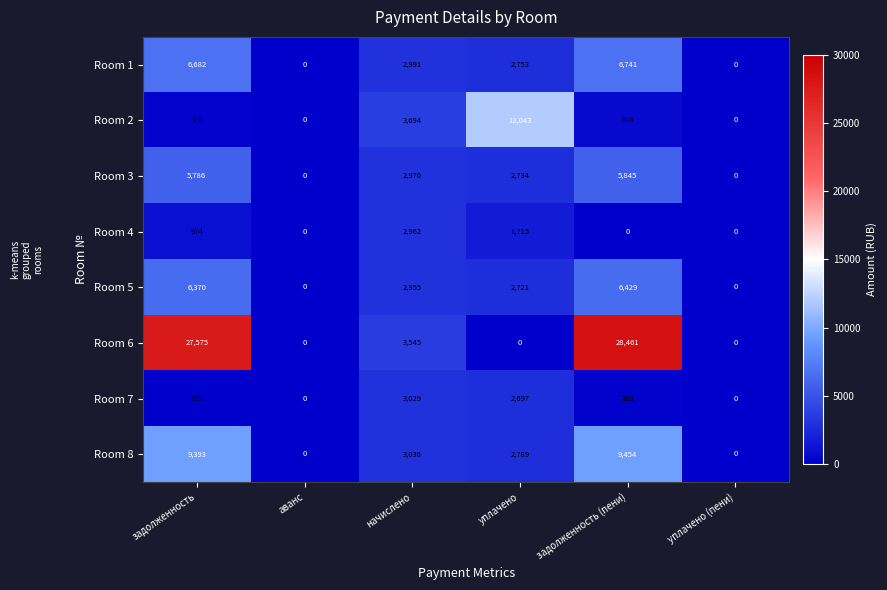

At which label does Room 3 first exceed 2970?

задолженность